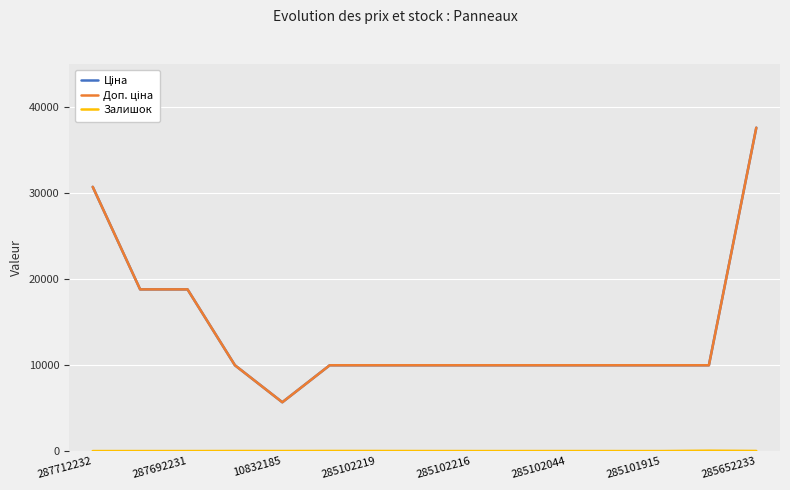

Does the chart display data point markers on the line(s)?

No